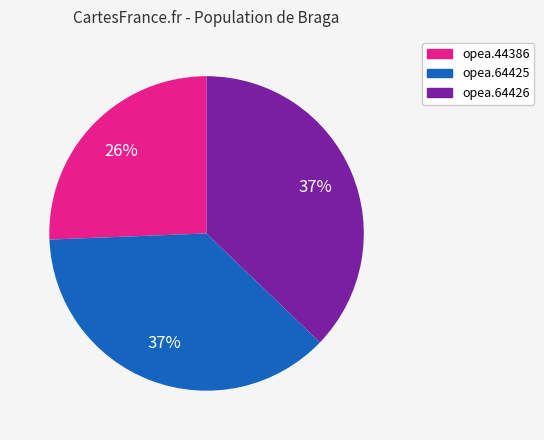

To the nearest percent, what is the average slice percentage?

33%